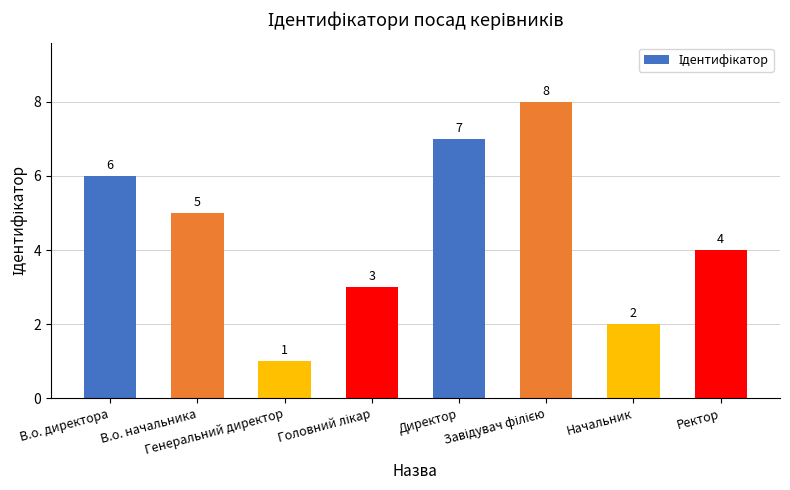

What is the change in value from Директор to Ректор?

-3